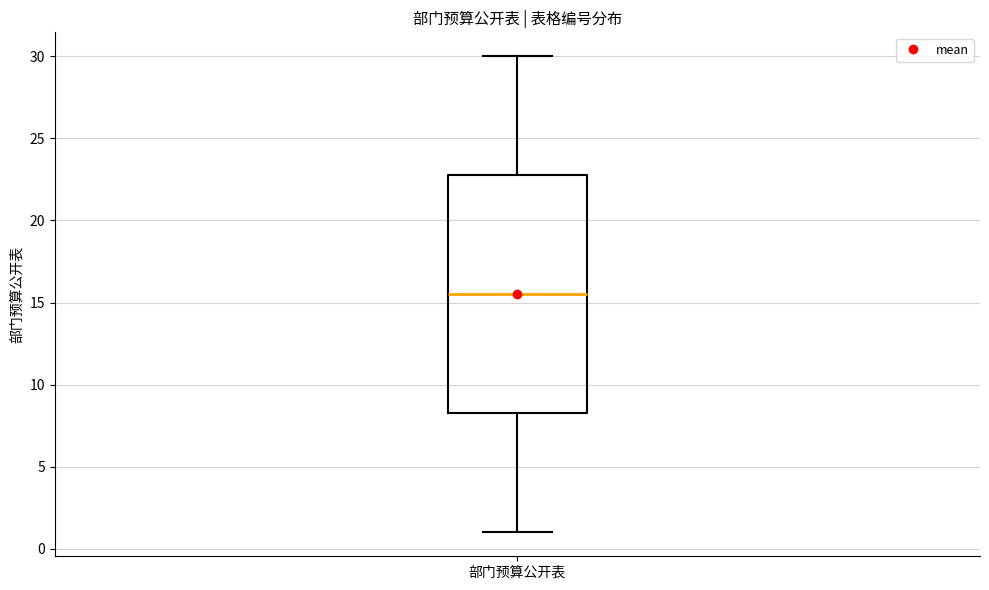

Read this box plot against the y-axis: the position of the median line, the range covered by the box, and the ends of both whiskers. The values are not printed on the chart, so give them approximately, as read against the axis.

median 15.5, box 8.5 to 23.0, whiskers 1.0 to 30.0